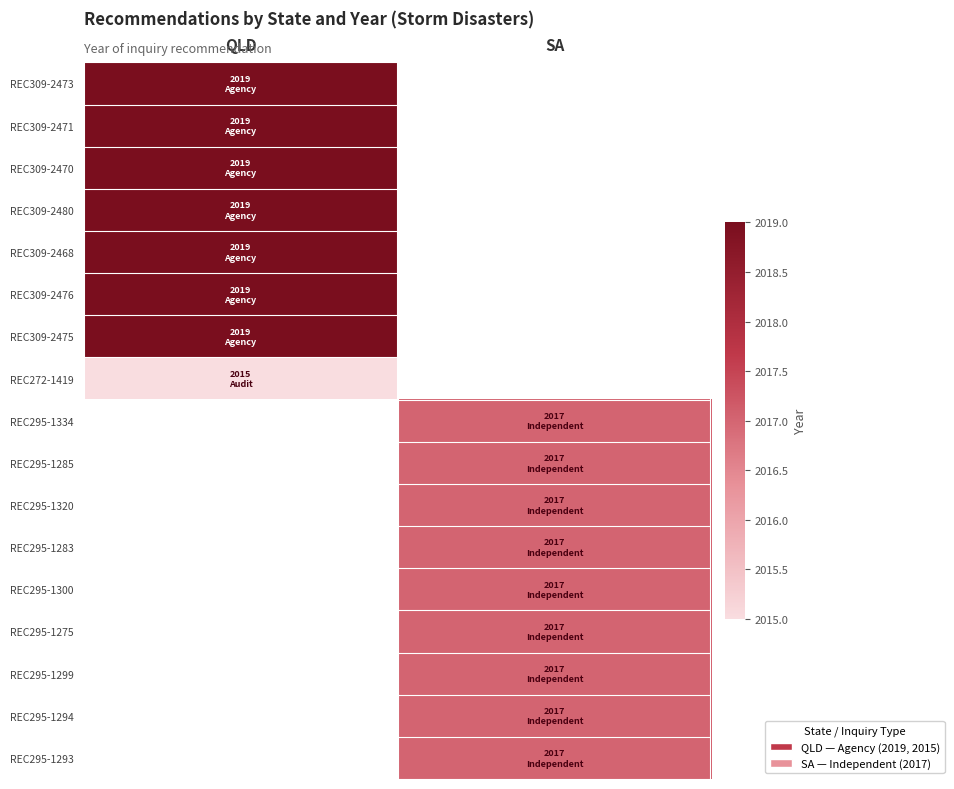

Which has a higher value, SA or QLD?

QLD